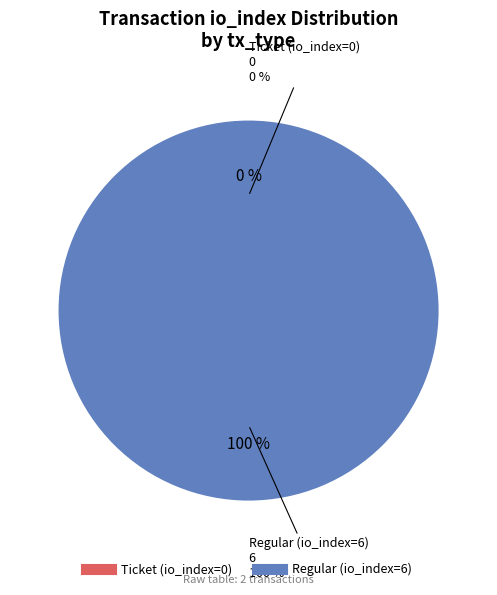

The Ticket (io_index=0) slice represents 0% of the pie. True or false?

True